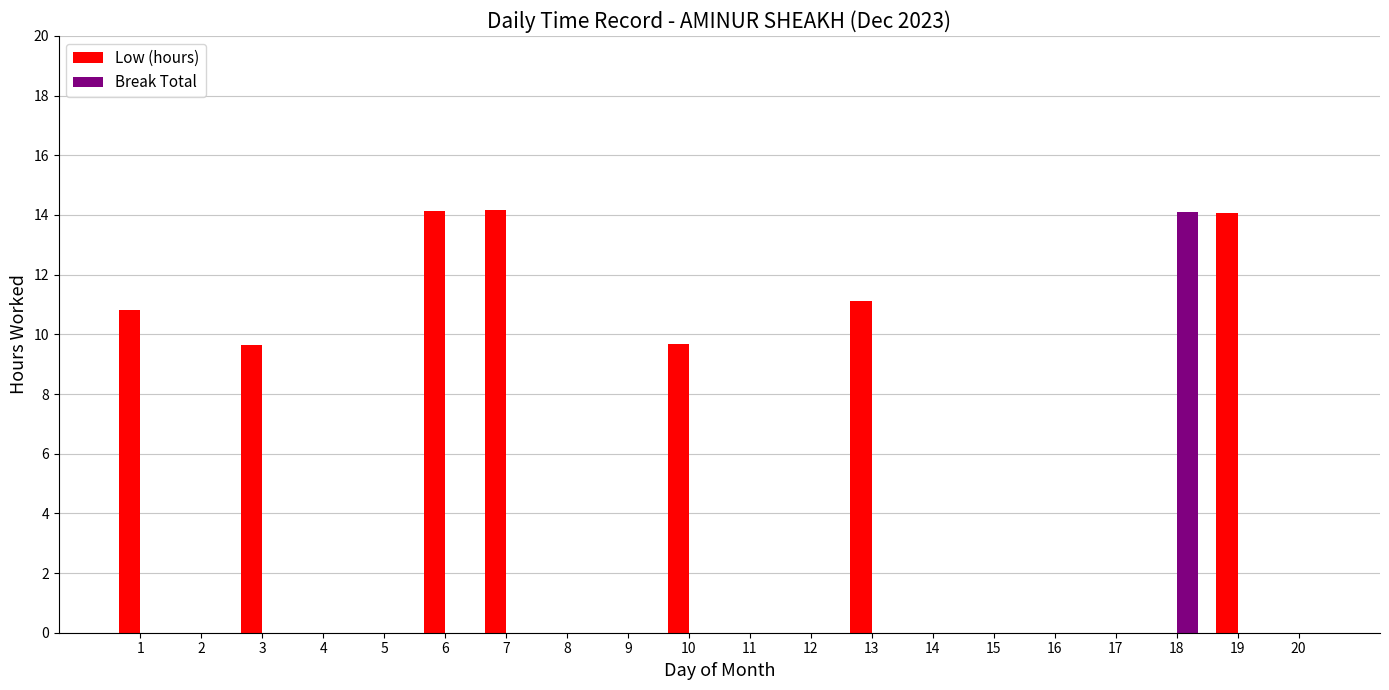

Which series has the largest total across all categories?

Low (hours)